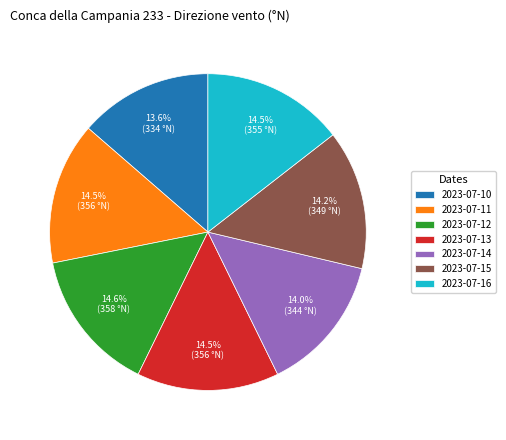

How many slices are in this pie chart?

7